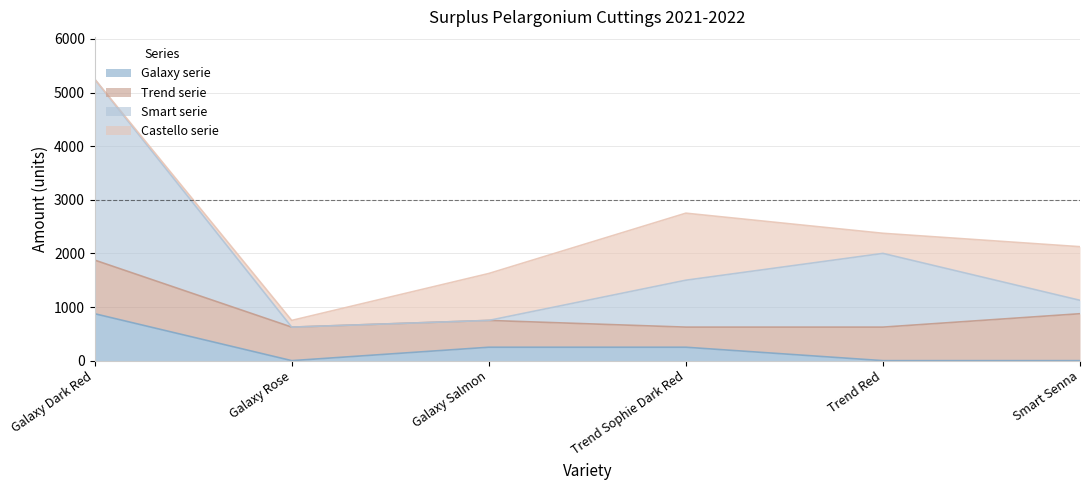

Between Galaxy Dark Red and Galaxy Rose, which series saw the biggest shift?

Smart serie